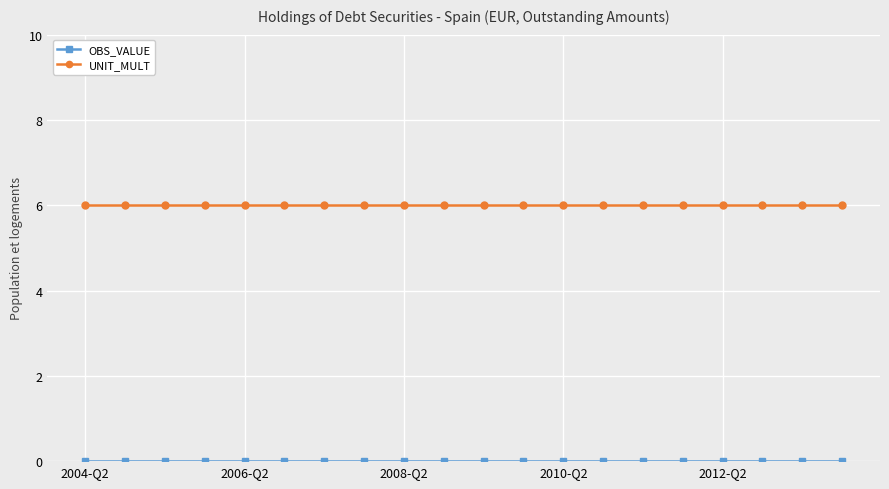

What is the average value of the UNIT_MULT series?

6